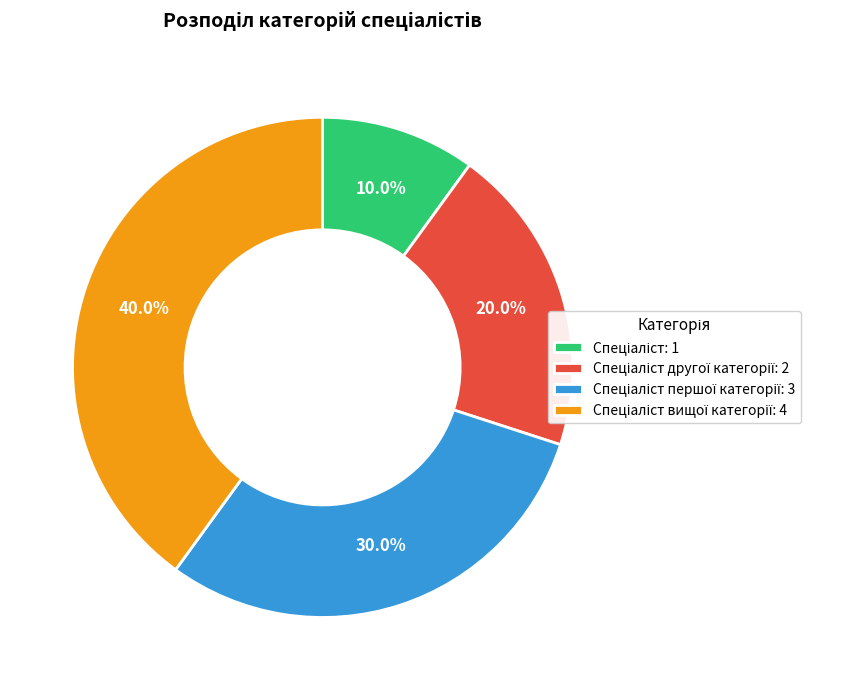

Does any single category account for the majority?

No